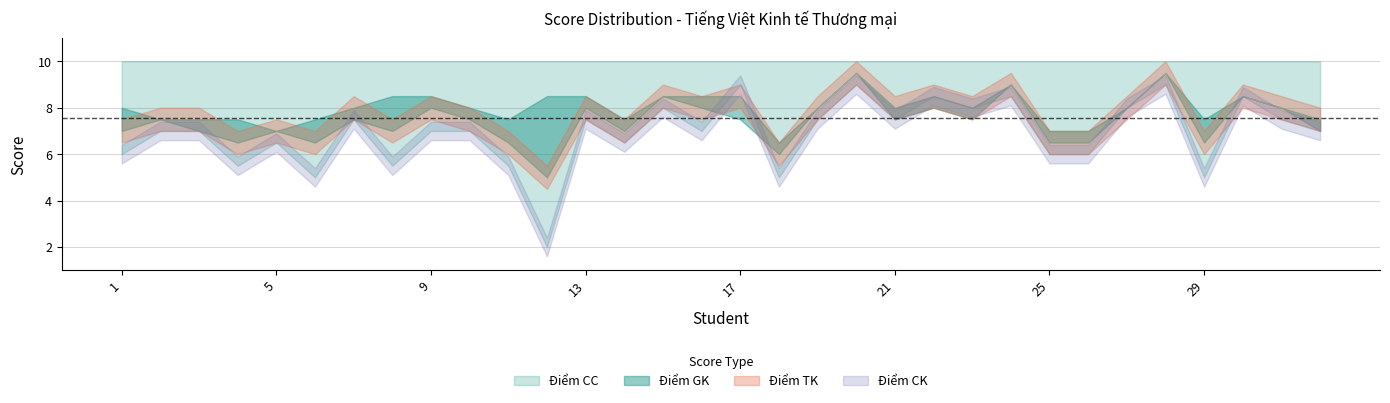

Count the Điểm TK values in the range 7 to 8.

17